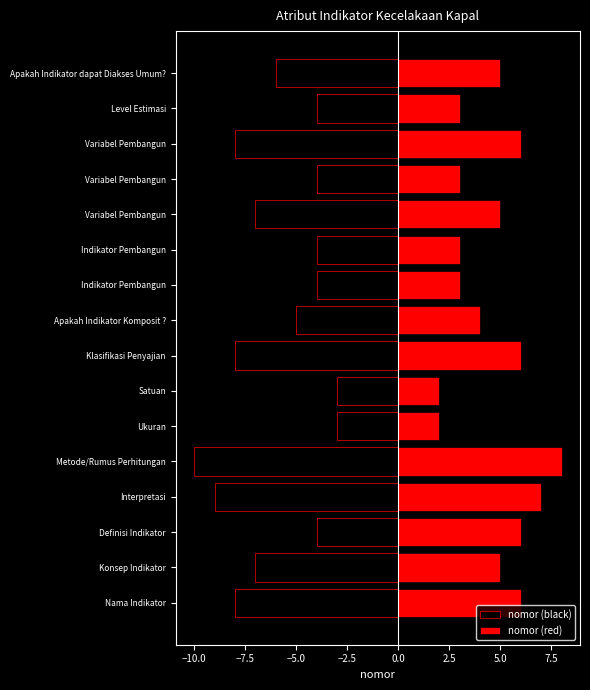

What is the highest value of the nomor (red) series?

8